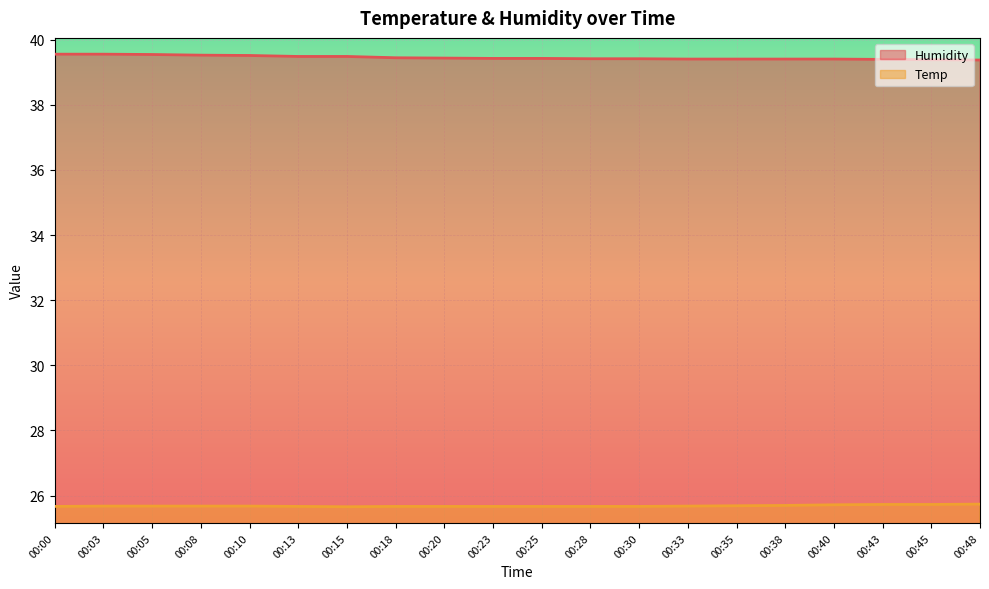

What is the difference between the maximum and minimum values in the Humidity series?

0.2